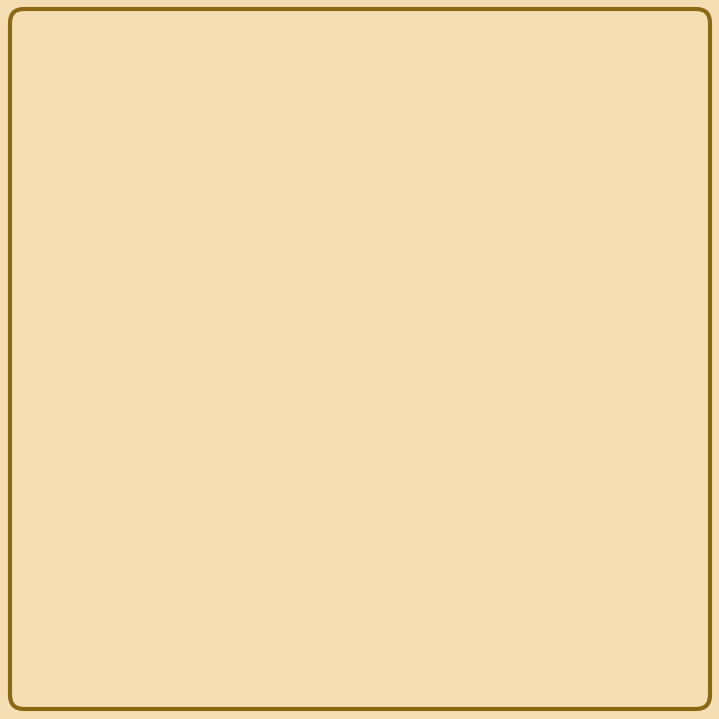

To the nearest percent, what is the average slice percentage?

33%